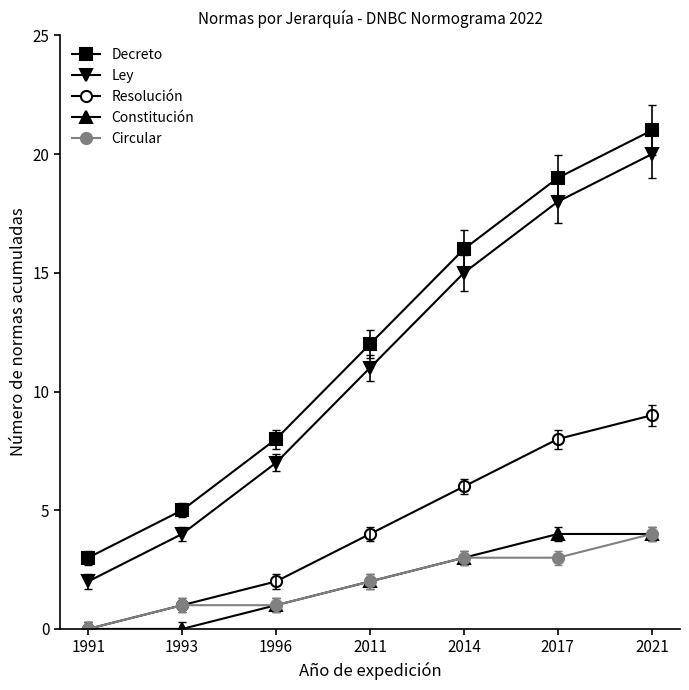

What is the average value of the Resolución series?

4